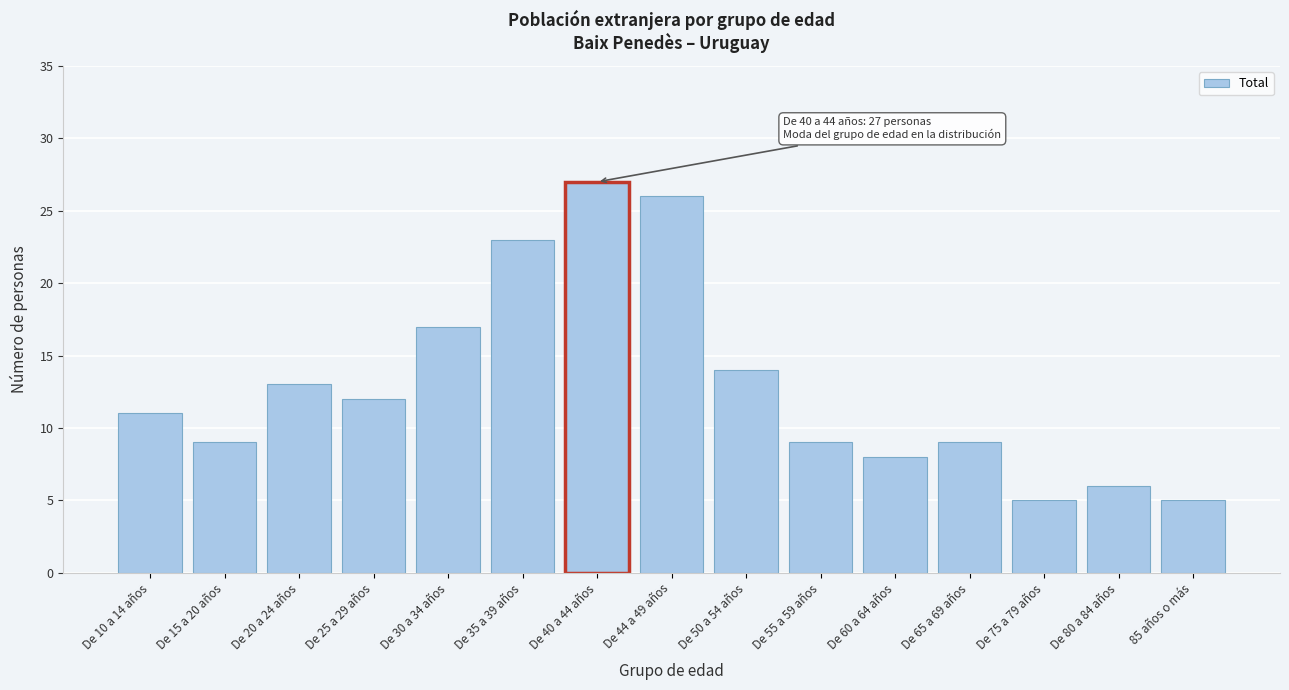

Reading left to right, extract all data points from this chart.

11	9	13	12	17	23	27	26	14	9	8	9	5	6	5